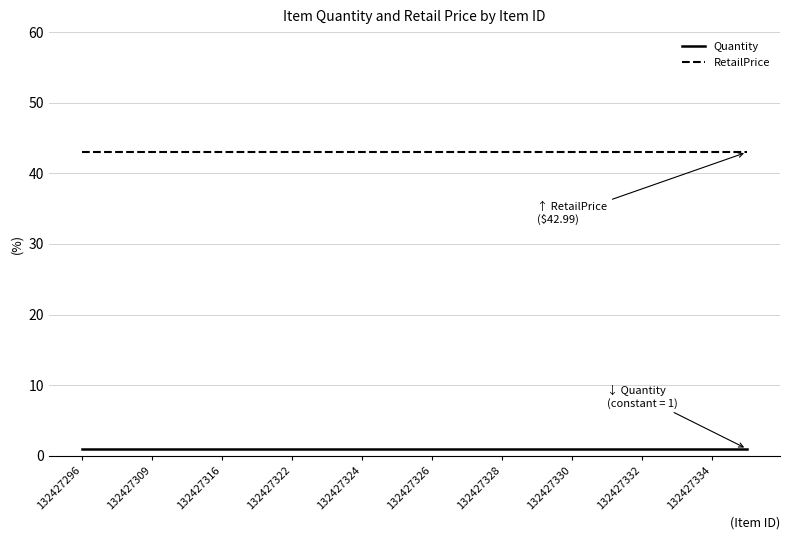

What is the sum of all Quantity values?

20.0